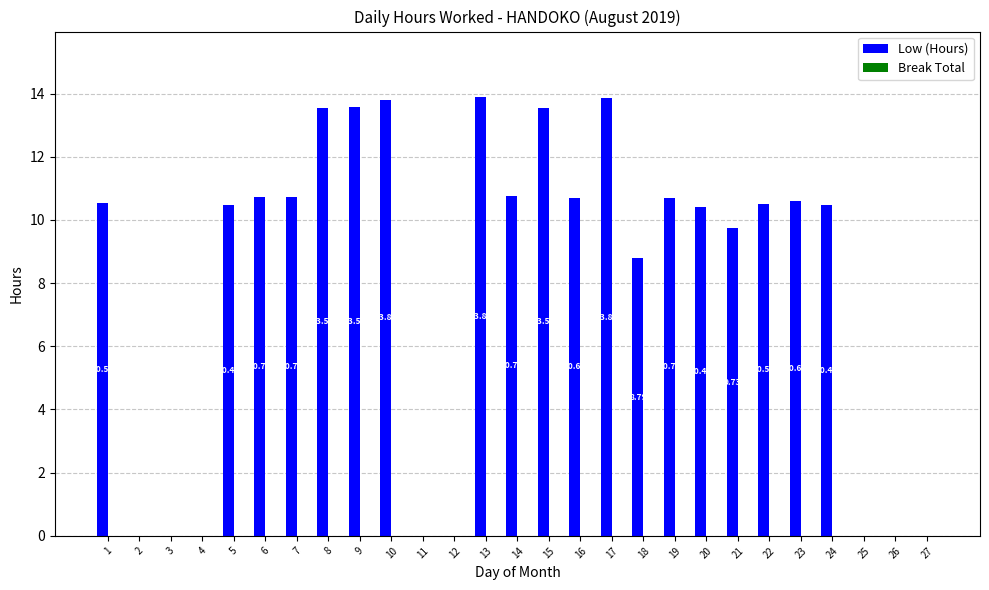

What is the sum of all values?

217.3